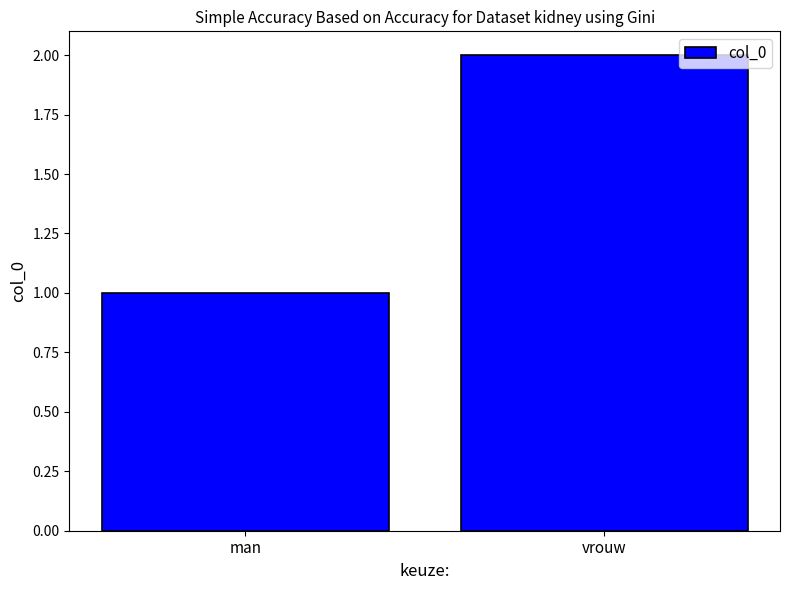

Reading right to left, transcribe all the data shown in this chart.

2	1